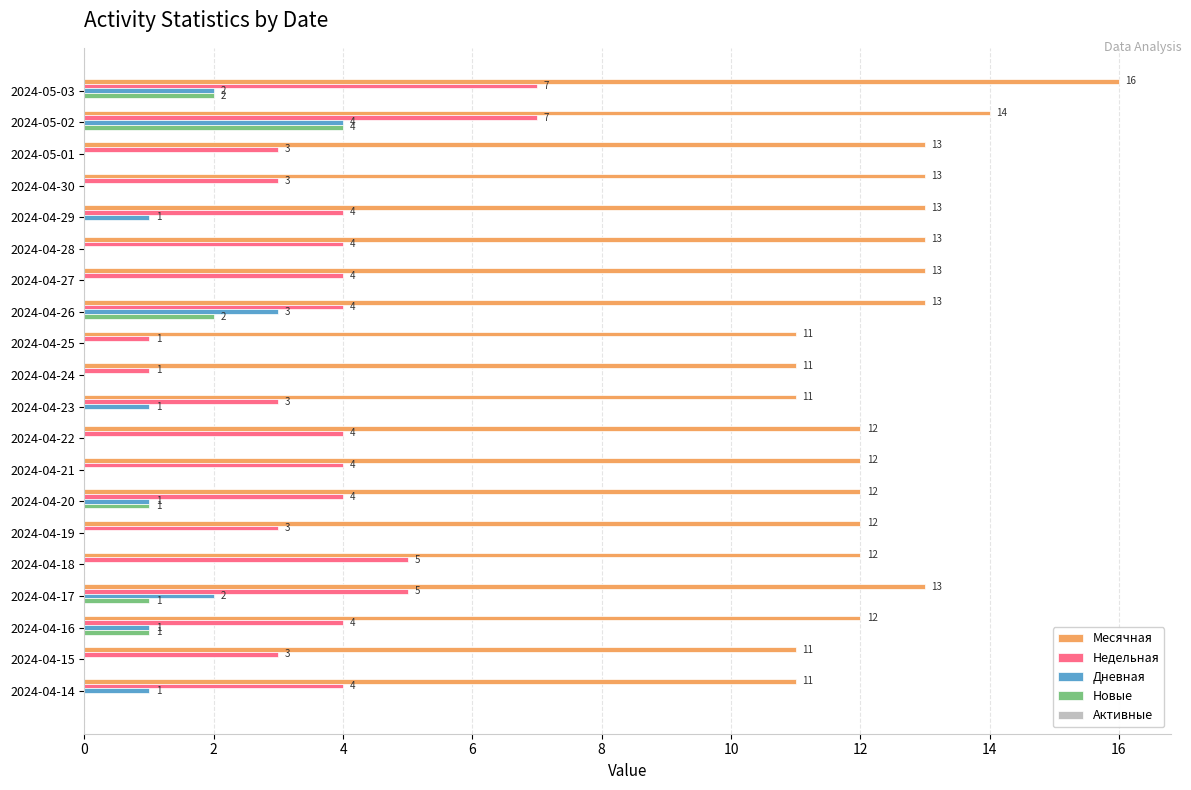

Which series has the largest total across all categories?

Месячная